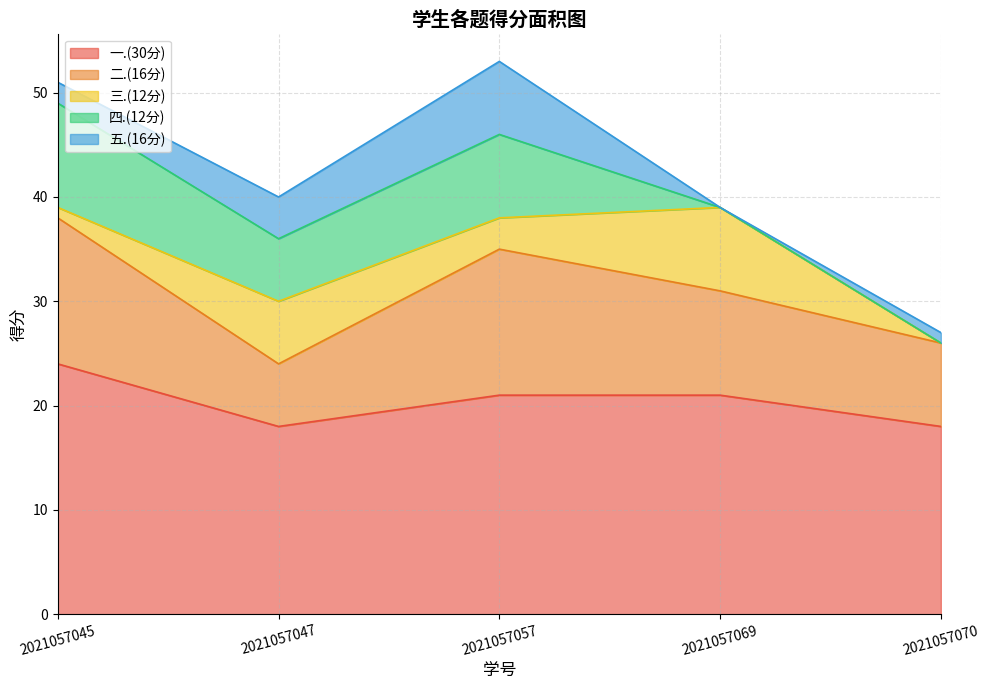

Reading left to right, list all the values displayed in this chart.

一.(30分): 2021057045=24	2021057047=18	2021057057=21	2021057069=21	2021057070=18
二.(16分): 2021057045=14	2021057047=6	2021057057=14	2021057069=10	2021057070=8
三.(12分): 2021057045=1	2021057047=6	2021057057=3	2021057069=8	2021057070=0
四.(12分): 2021057045=10	2021057047=6	2021057057=8	2021057069=0	2021057070=0
五.(16分): 2021057045=2	2021057047=4	2021057057=7	2021057069=0	2021057070=1